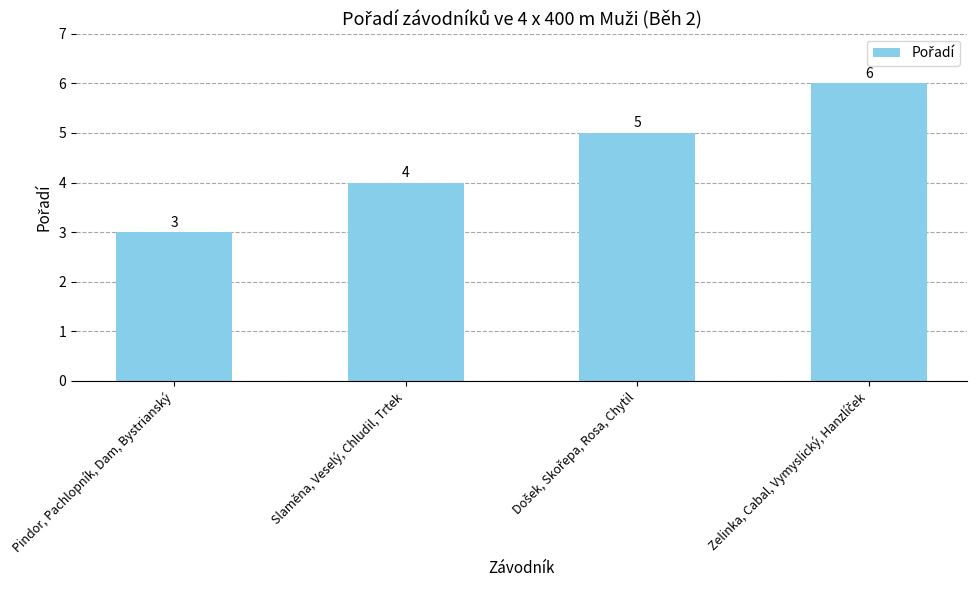

Count the values in the range 4 to 6.

3